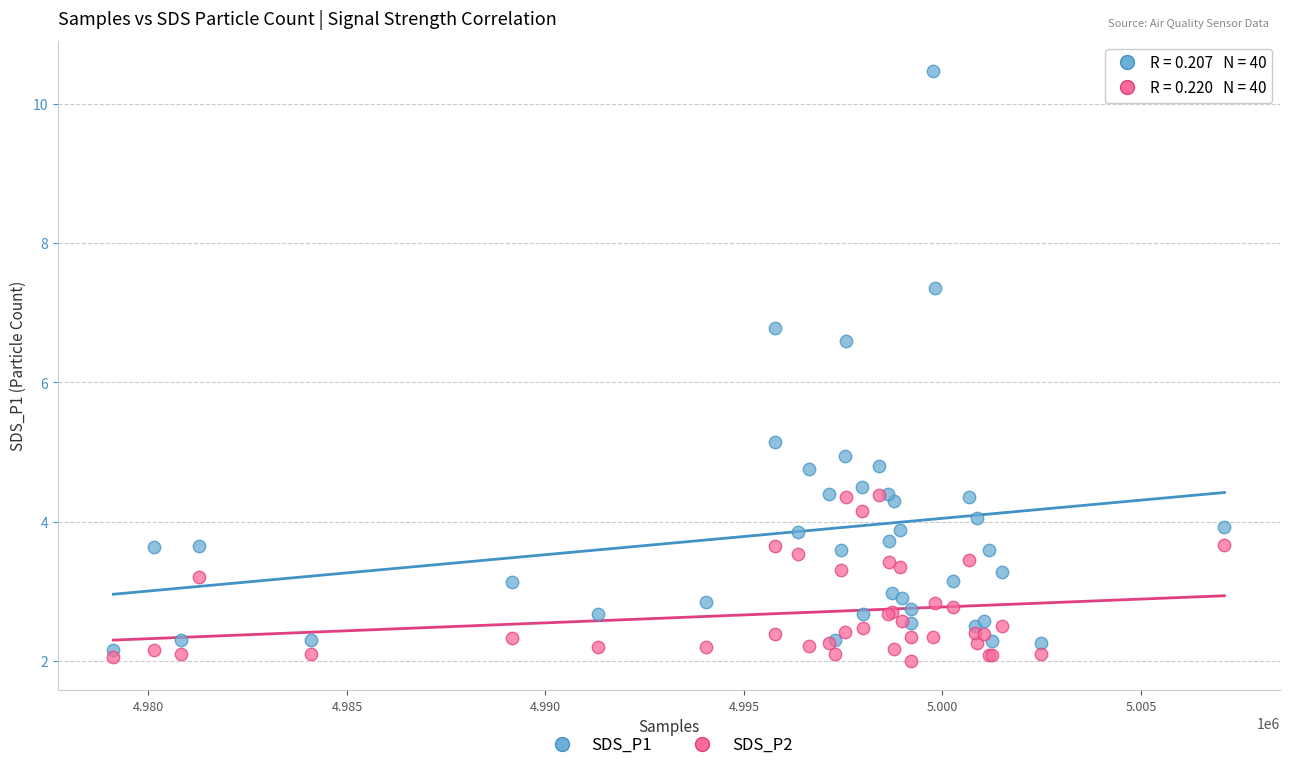

Across all series, what Y value is closest to 6?

6.6